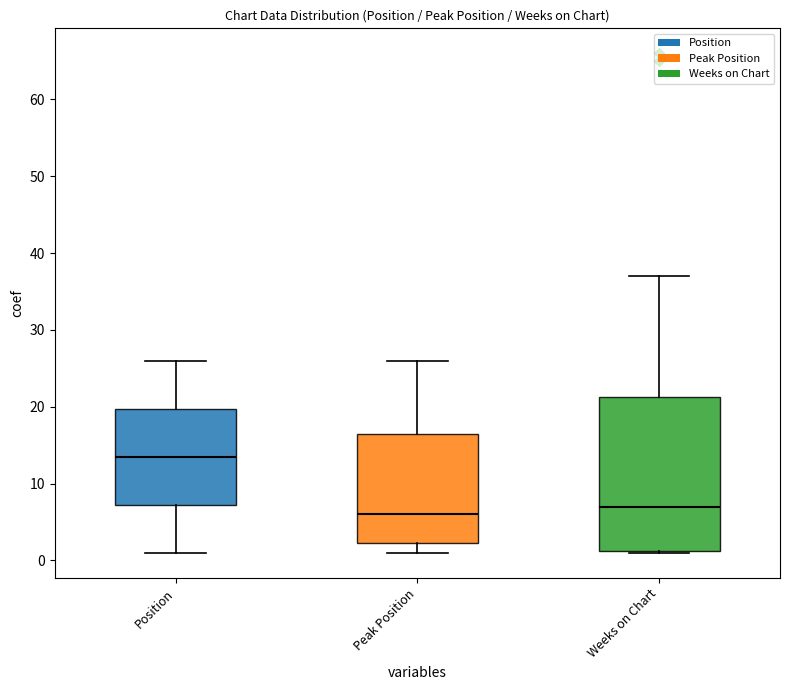

Comparing the boxes themselves (not the whiskers), which one is the tallest?

Weeks on Chart